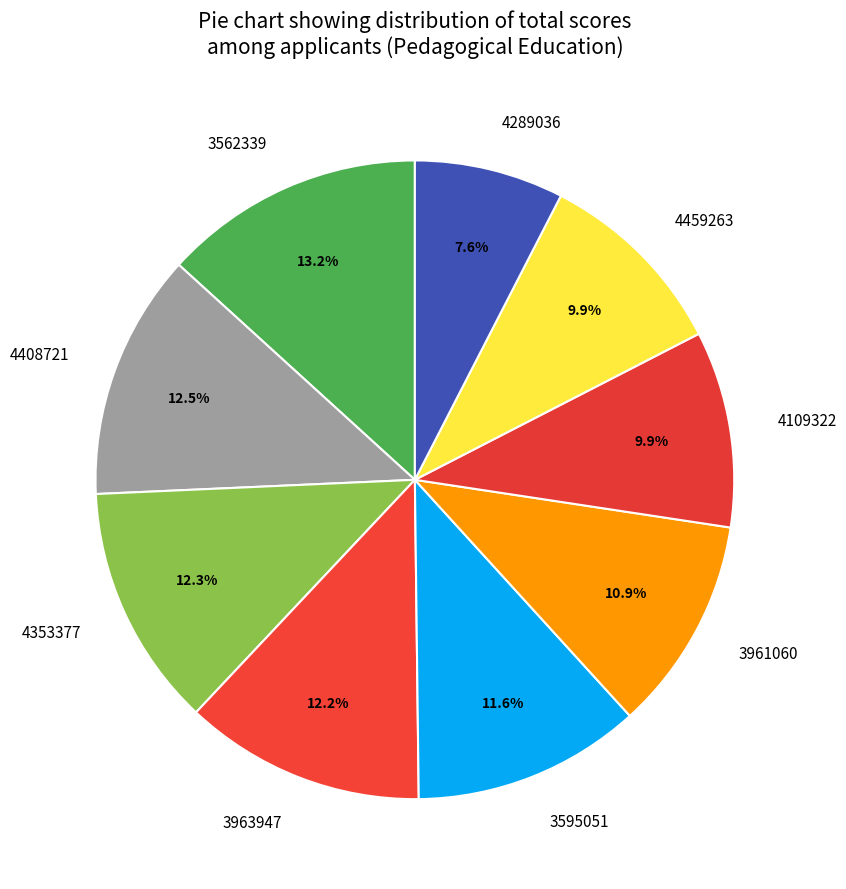

How many slices are in this pie chart?

9